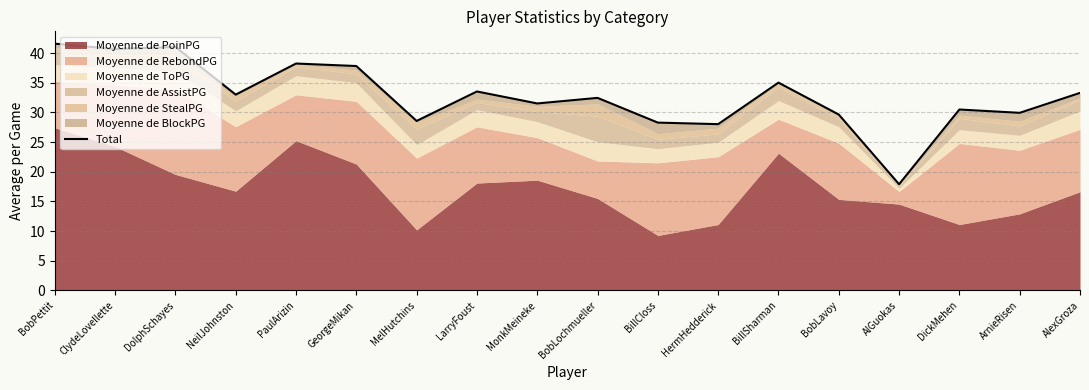

Where is the first local maximum?

DolphSchayes